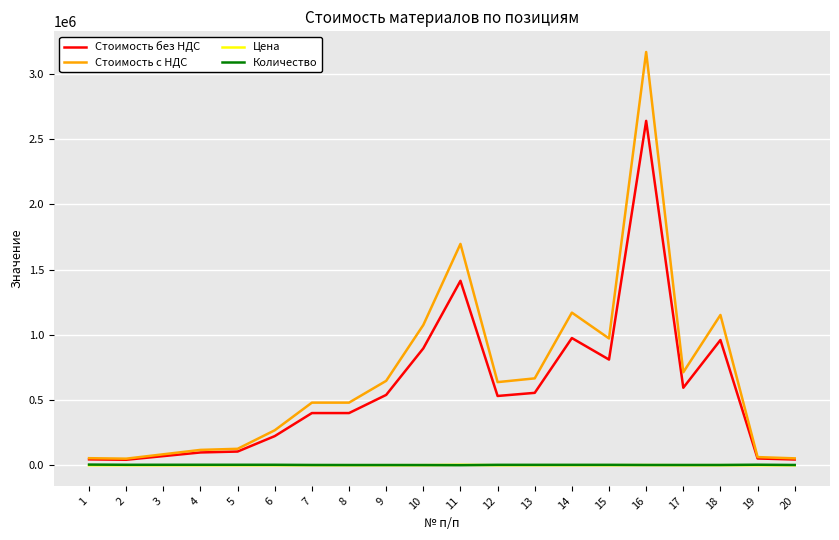

What is the difference between the second highest and minimum values in the Количество series?

3600